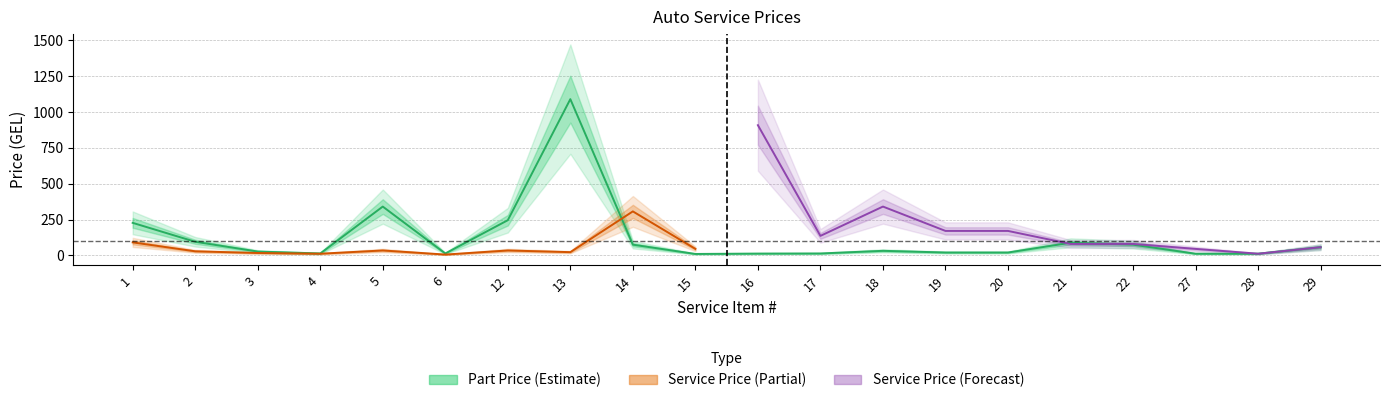

Between 14 and 22, which is larger?

14